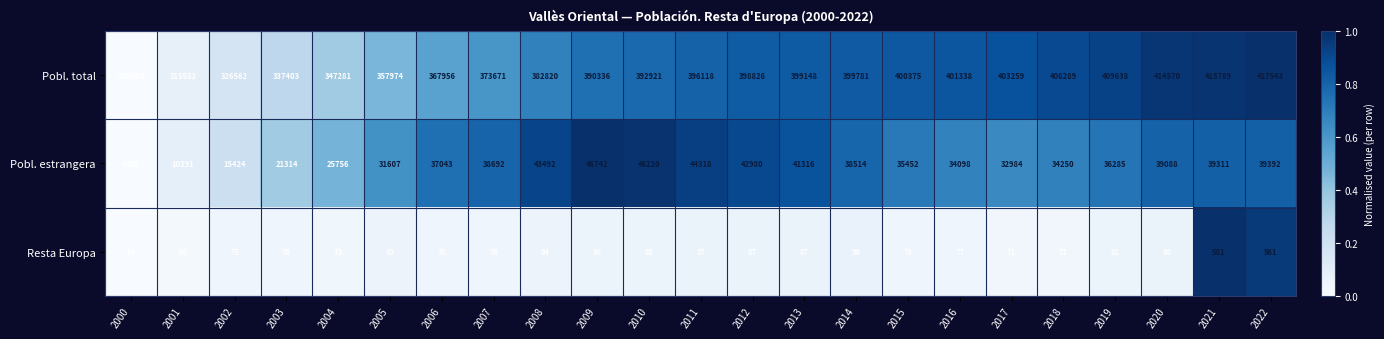

Read the Resta Europa value at 2022.

561